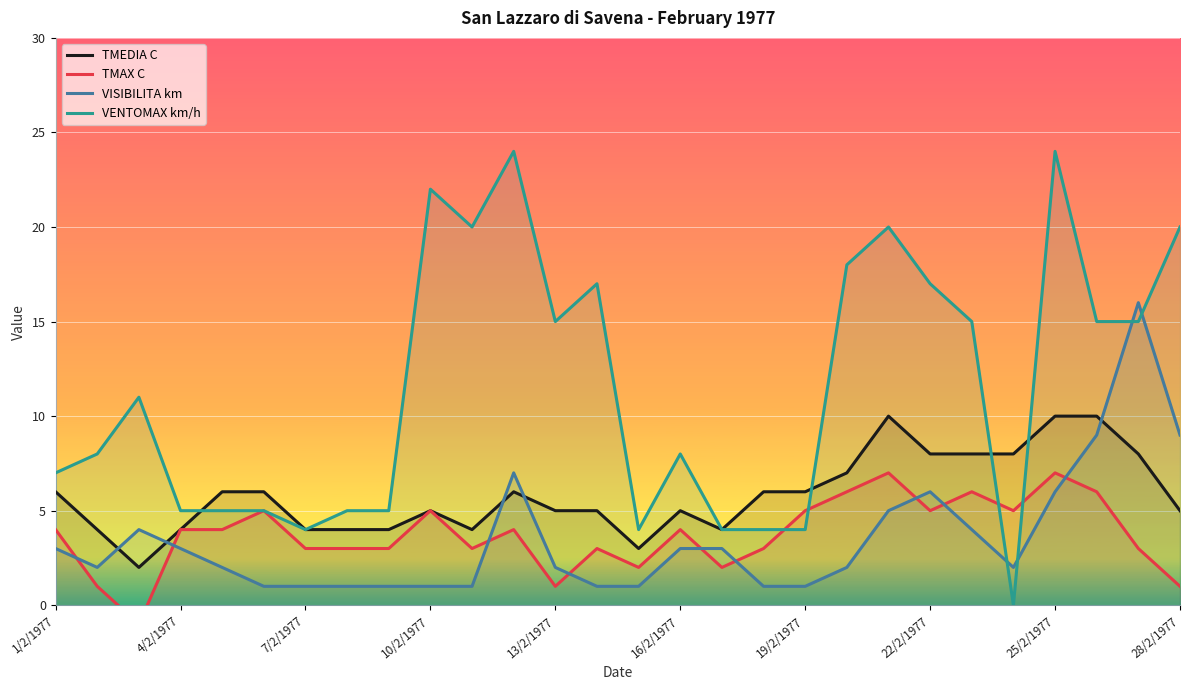

List the series in order of their peak value, lowest first.

TMAX C, TMEDIA C, VISIBILITA km, VENTOMAX km/h